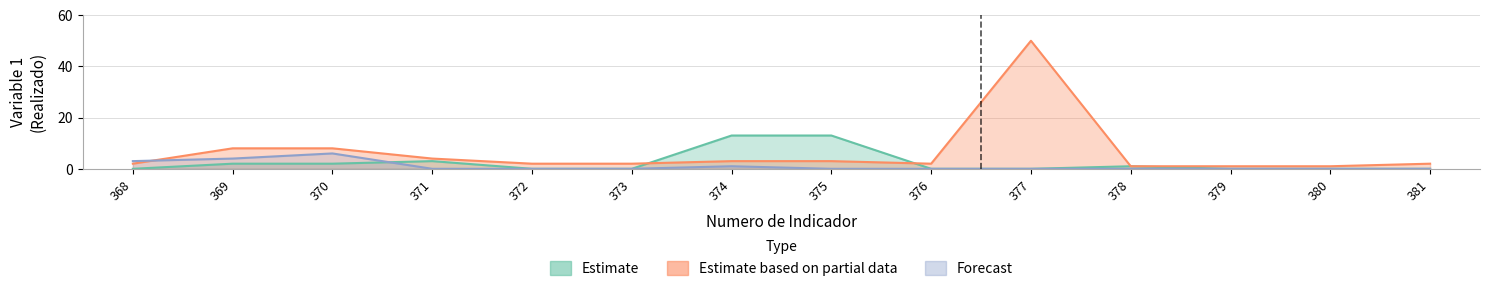

What is the difference between the Forecast (Agosto-Octubre) values at 378 and 370?

6